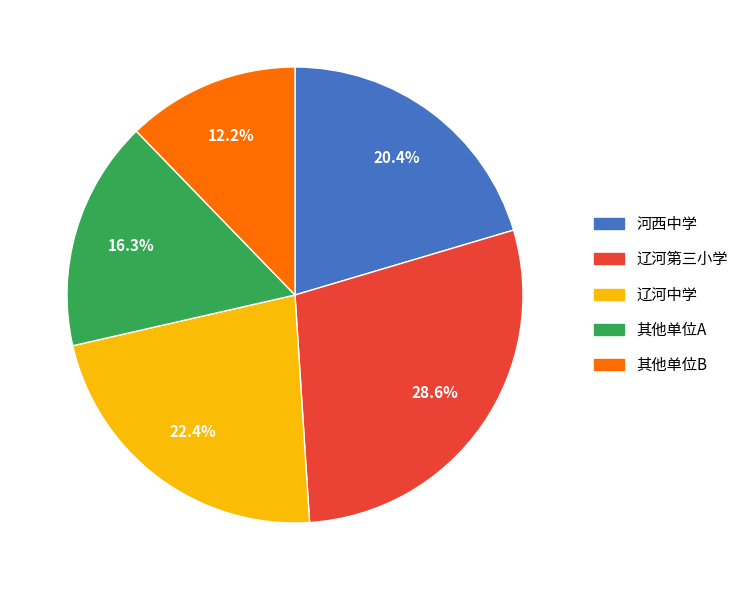

Is there a majority slice in this chart?

No